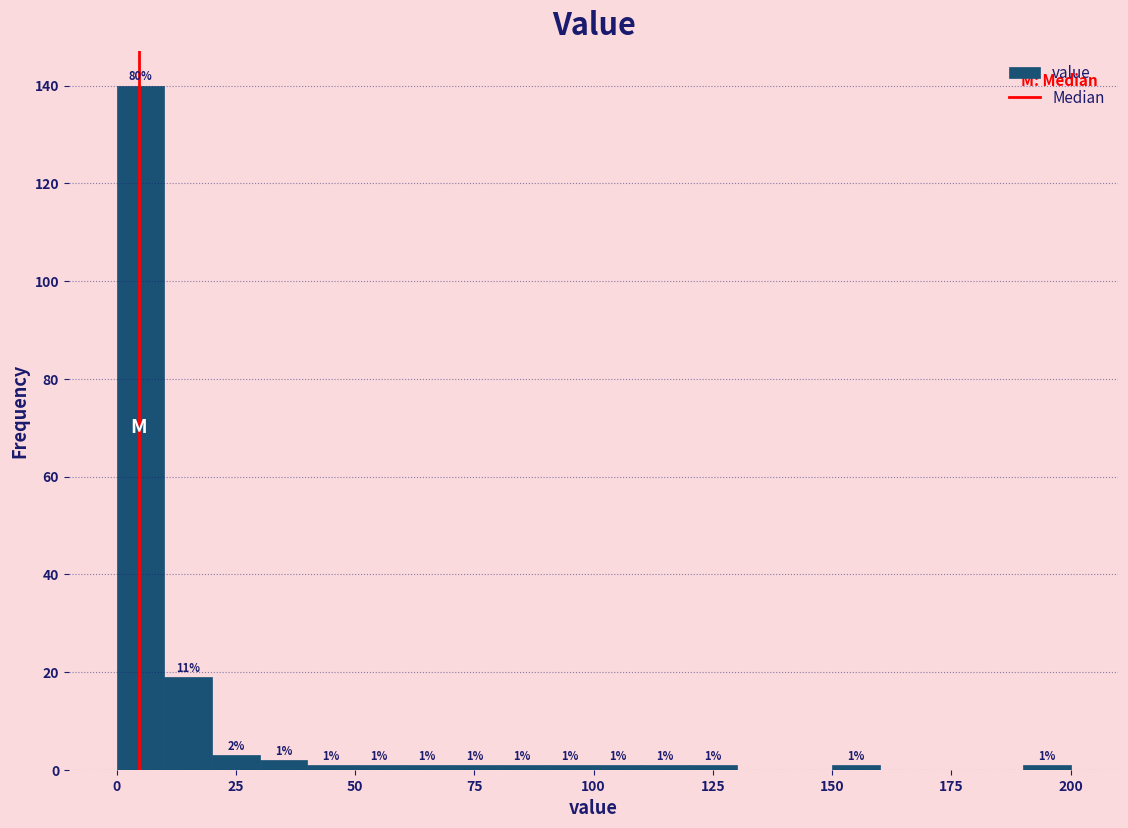

Around what value on the x-axis is the tallest bar? Give the approximate position of its centre, as read against the axis.

5